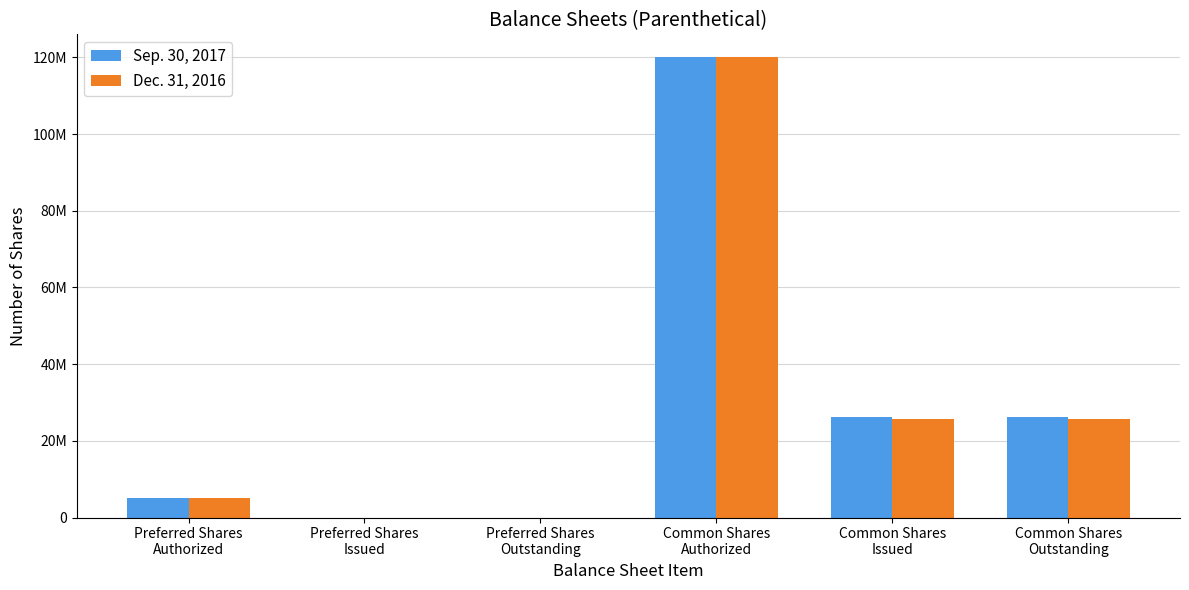

What are all the series names shown in the legend?

Sep. 30, 2017, Dec. 31, 2016